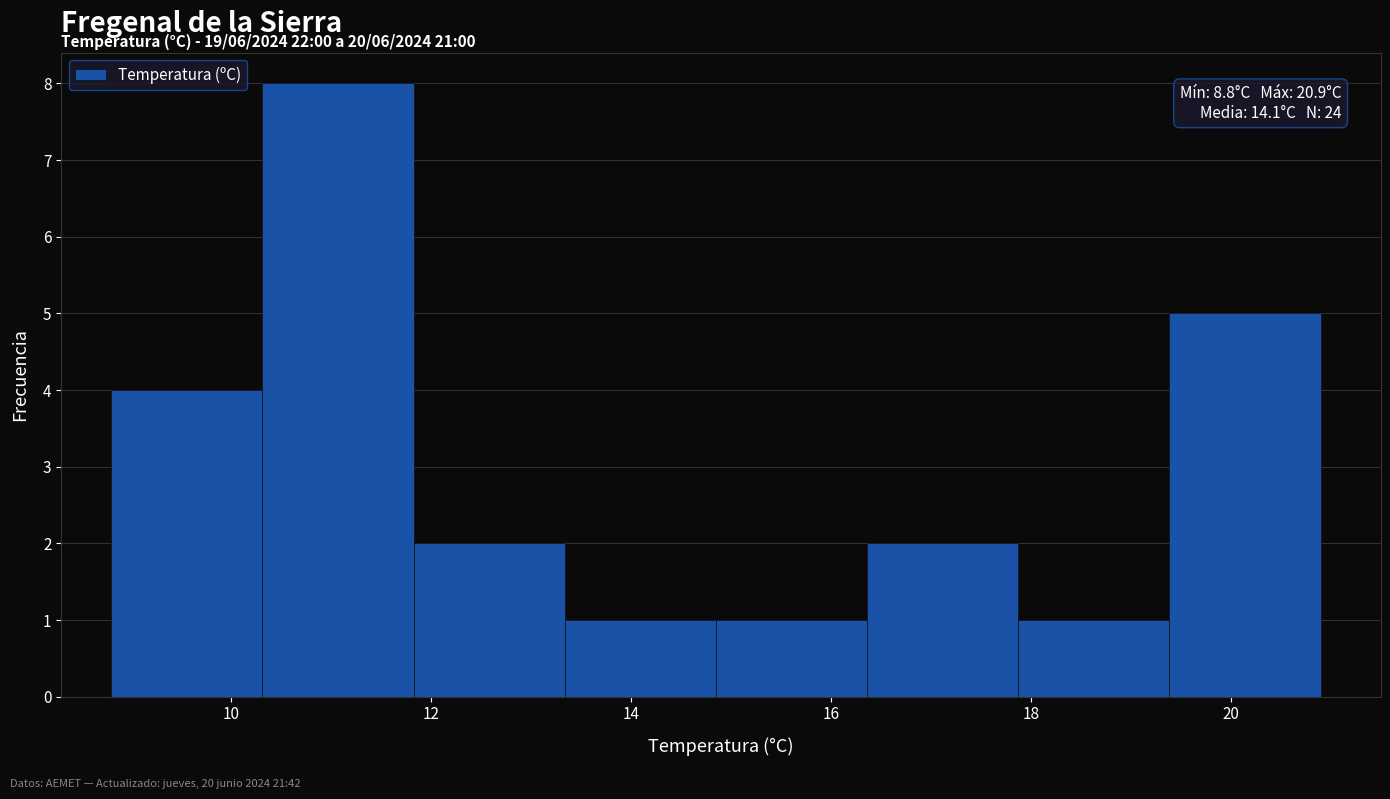

Which range on the x-axis has the tallest bar?

10.4 to 11.8